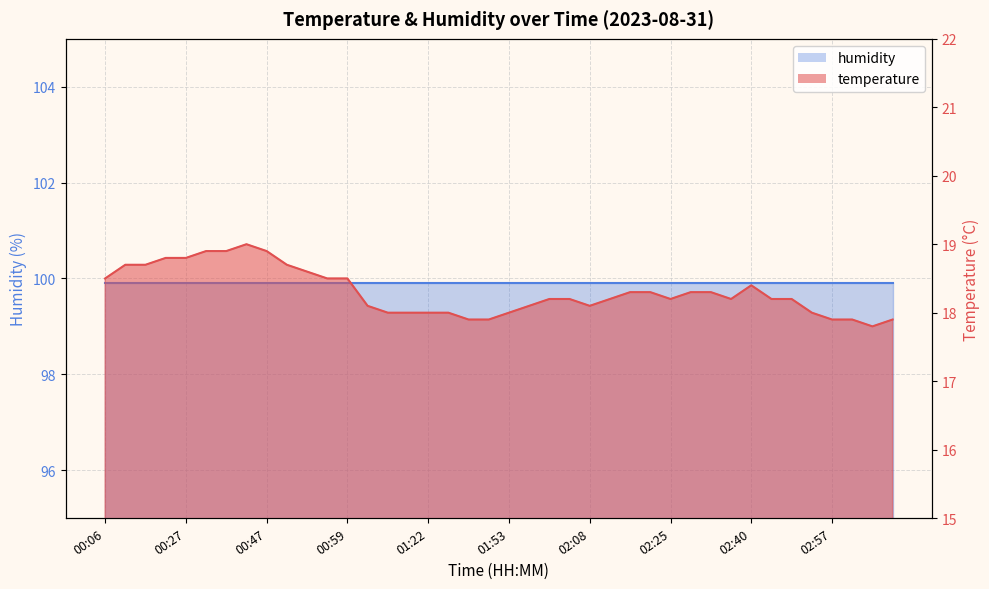

Where is the first local minimum?

02:08